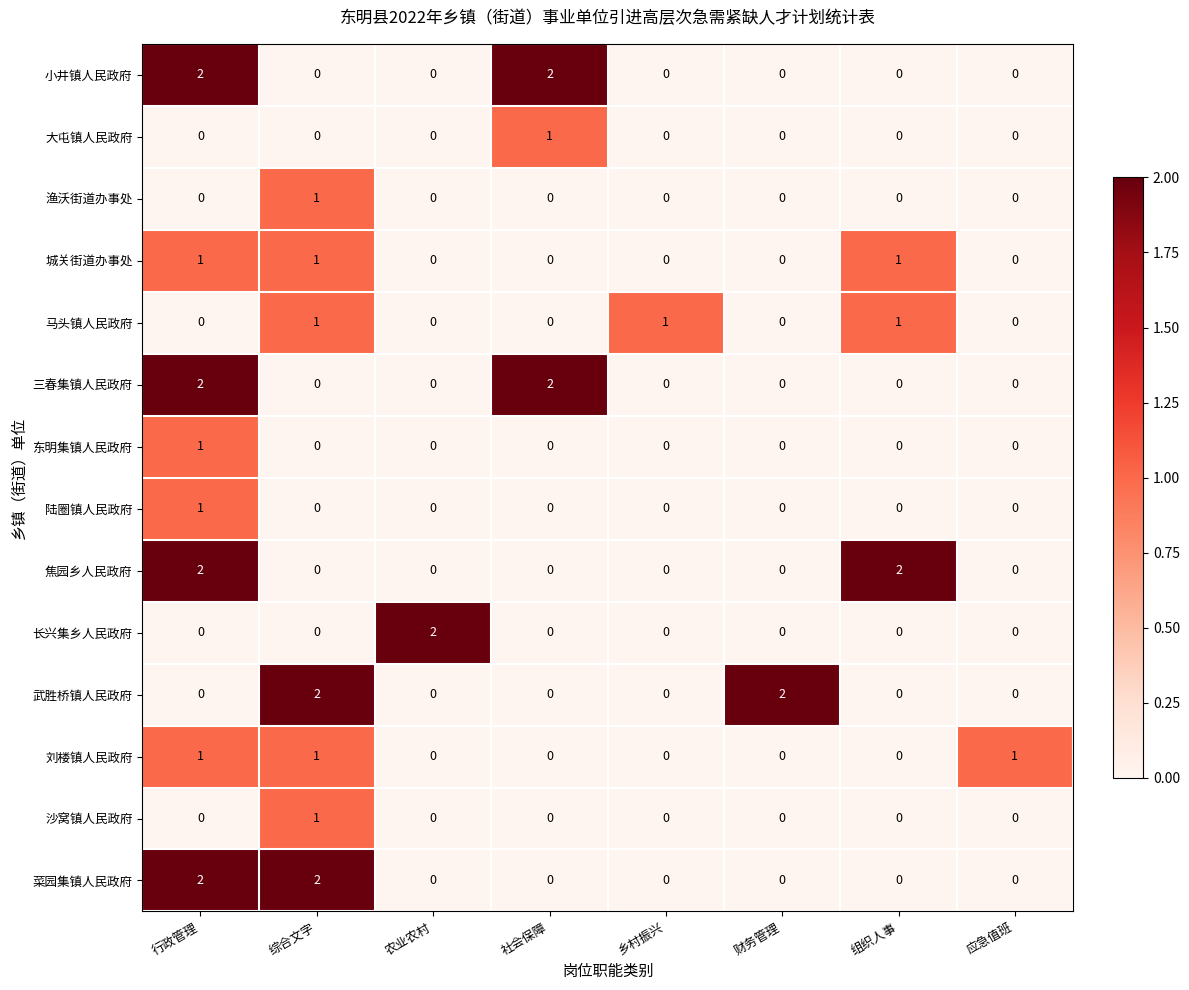

At how many categories does at least one series exceed 0?

8